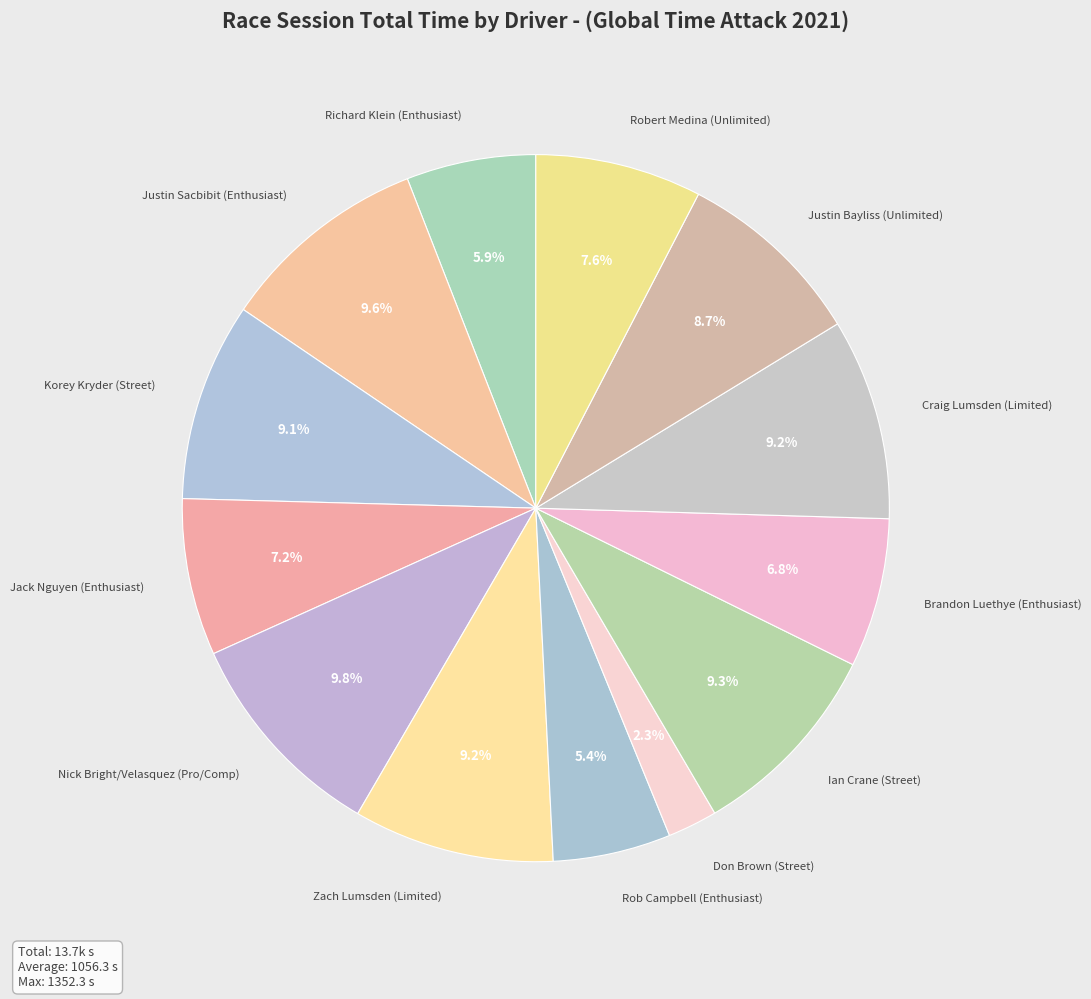

True or false: Brandon Luethye (Enthusiast) accounts for 19% of the total.

False